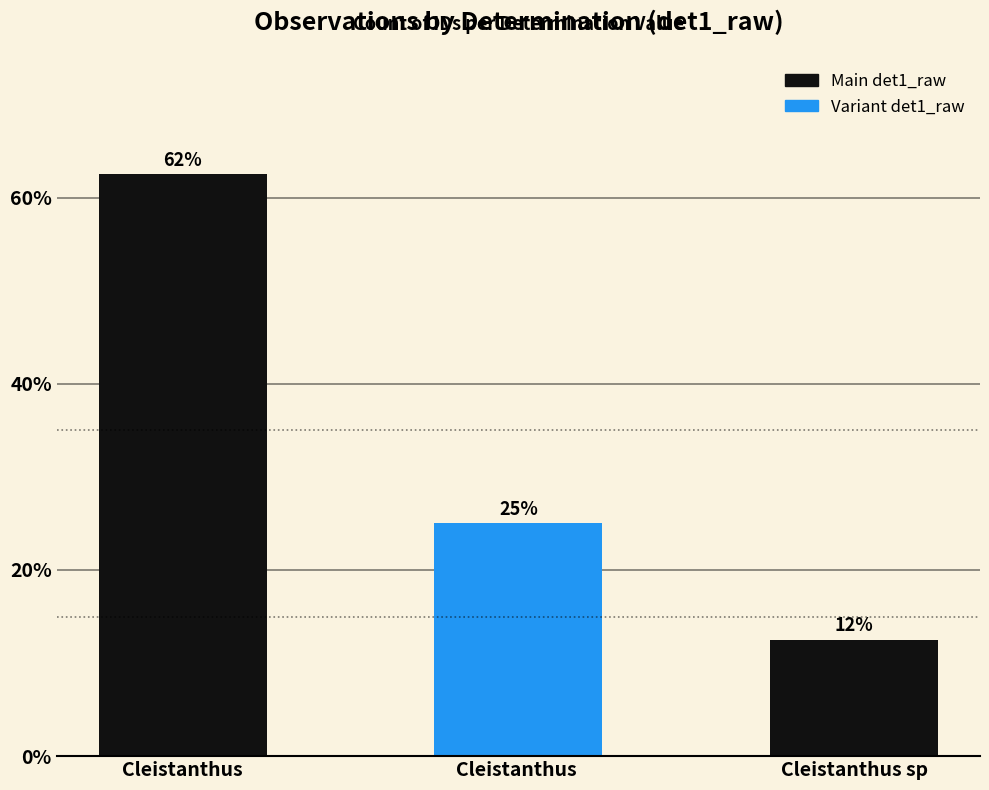

What is the label of the 3rd bar from the right?

Cleistanthus